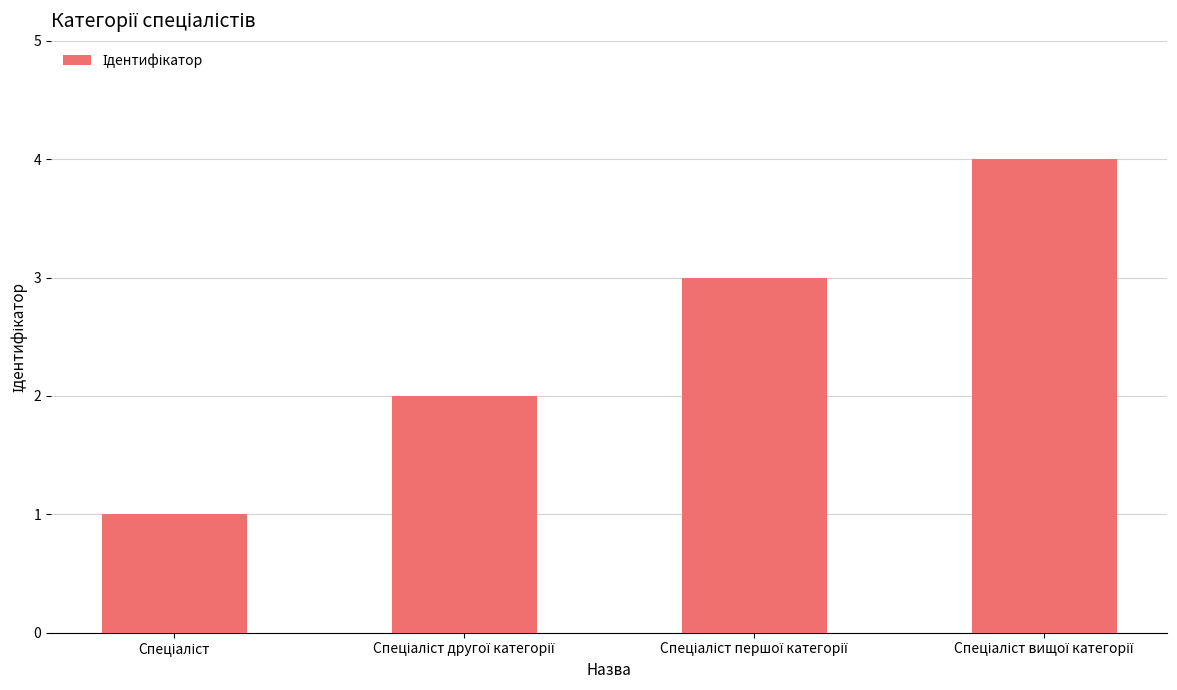

What is the difference between the maximum and minimum values?

3